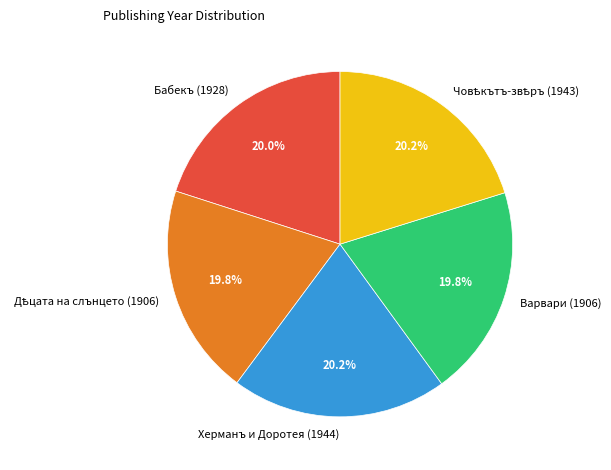

Does Бабекъ (1928) account for over 50% of the chart?

No